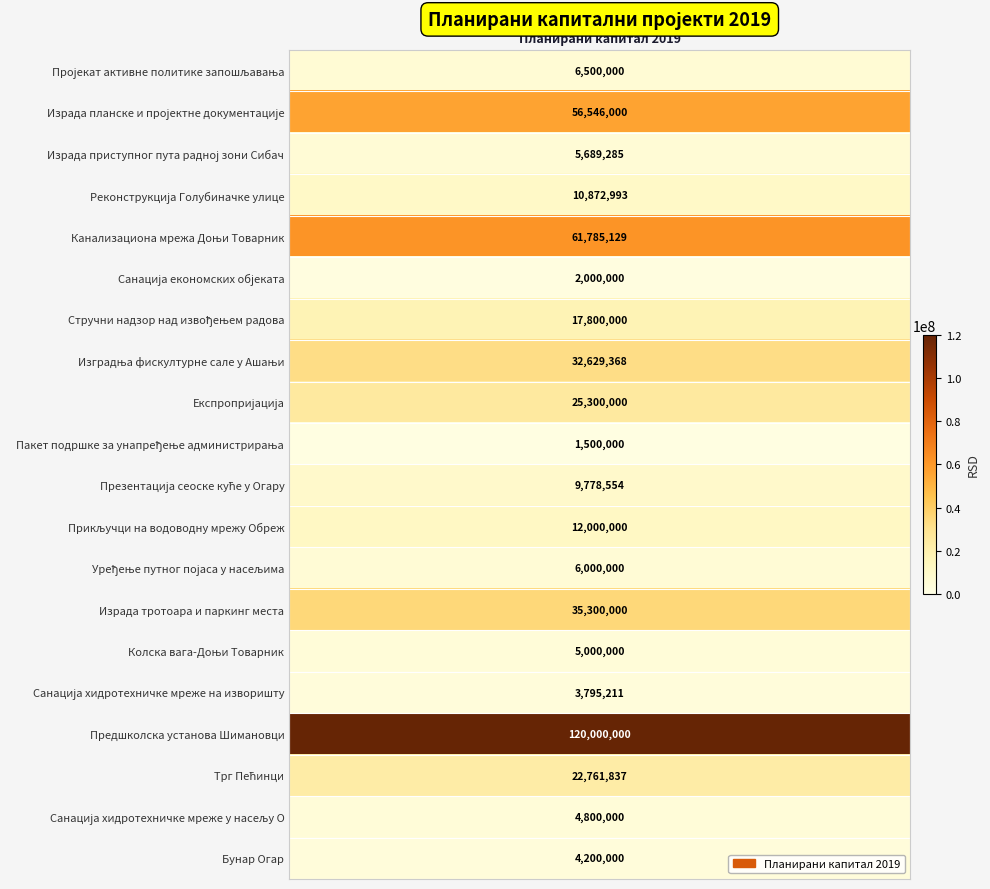

Is it true that the value at Изградња фискултурне сале у Ашањи is 32629368?

True